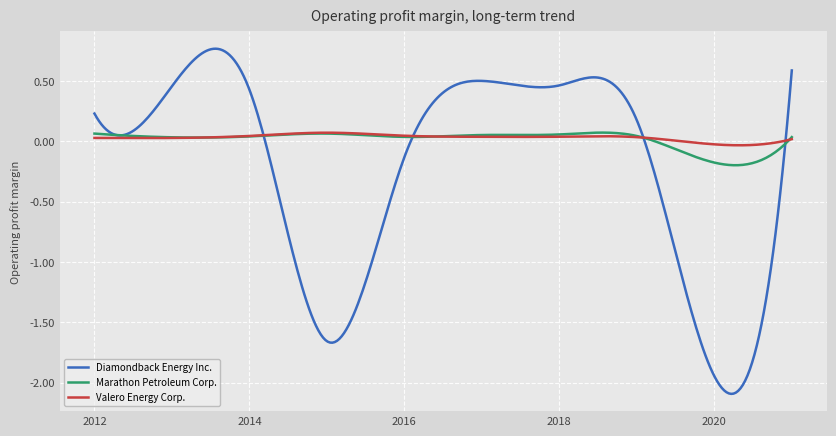

Which series has the largest range (max minus min)?

Diamondback Energy Inc.